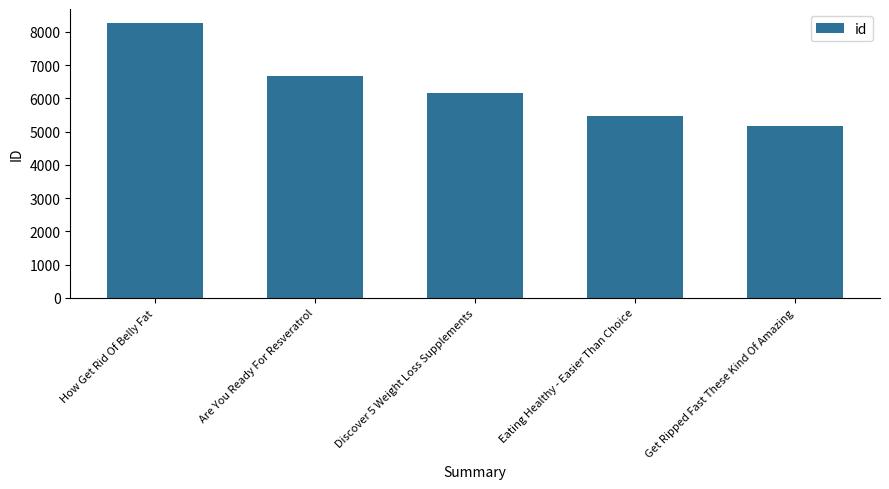

Reading left to right, what are all the values shown in this chart?

How Get Rid Of Belly Fat=8274	Are You Ready For Resveratrol=6660	Discover 5 Weight Loss Supplements=6153	Eating Healthy - Easier Than Choice=5472	Get Ripped Fast These Kind Of Amazing=5163